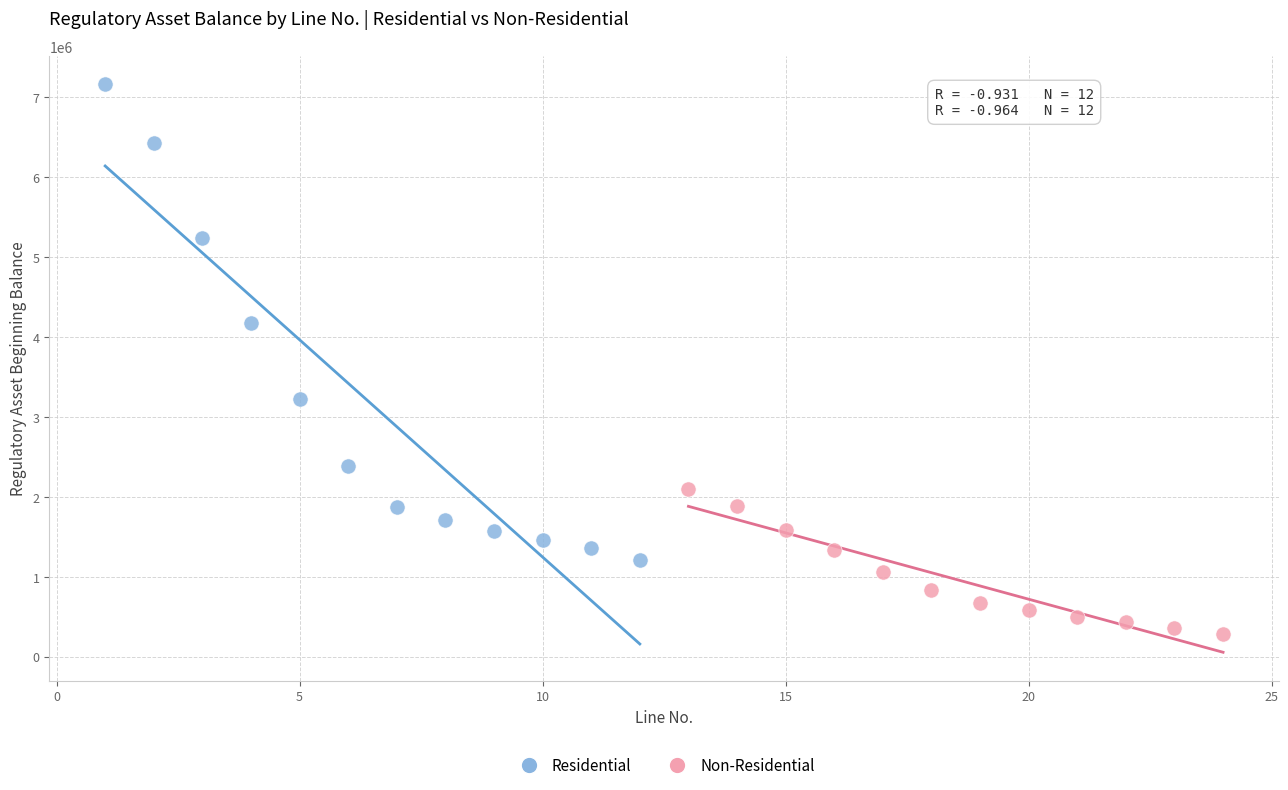

Which series has the largest Y range (max minus min)?

Residential